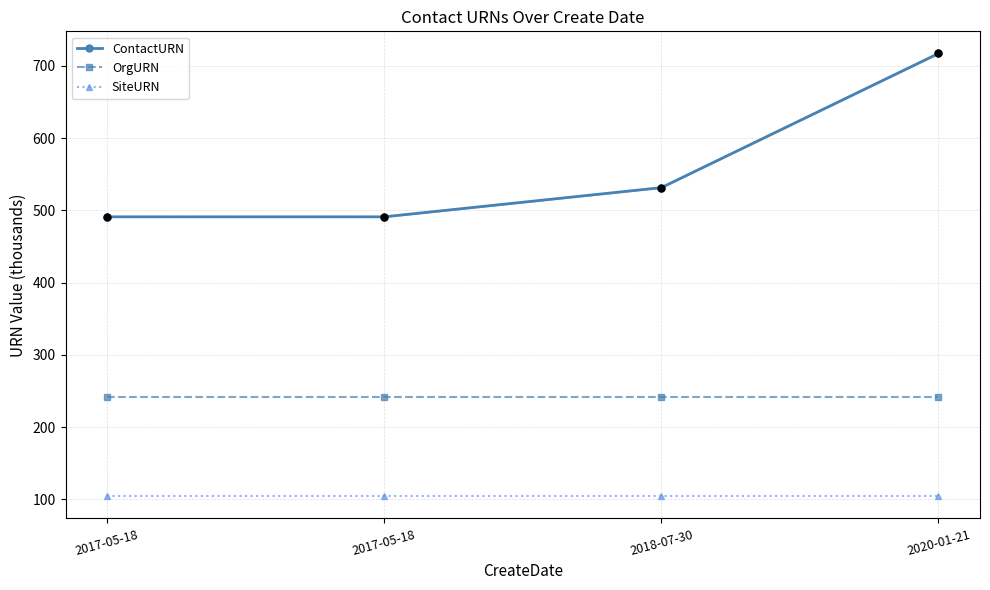

Is the value of OrgURN at 2018-07-30 greater than the value of SiteURN at 2018-07-30?

Yes